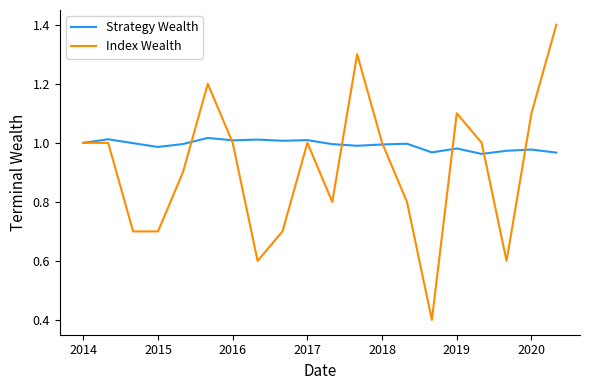

What is the maximum value shown in the chart?

1.4